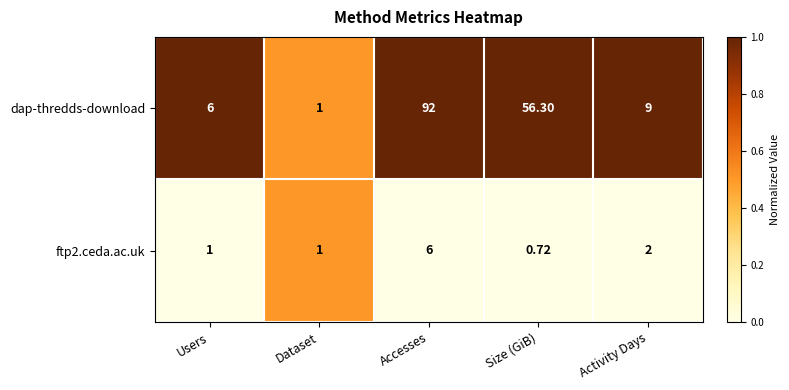

Is the value of ftp2.ceda.ac.uk at Dataset greater than the value of dap-thredds-download at Size (GiB)?

No